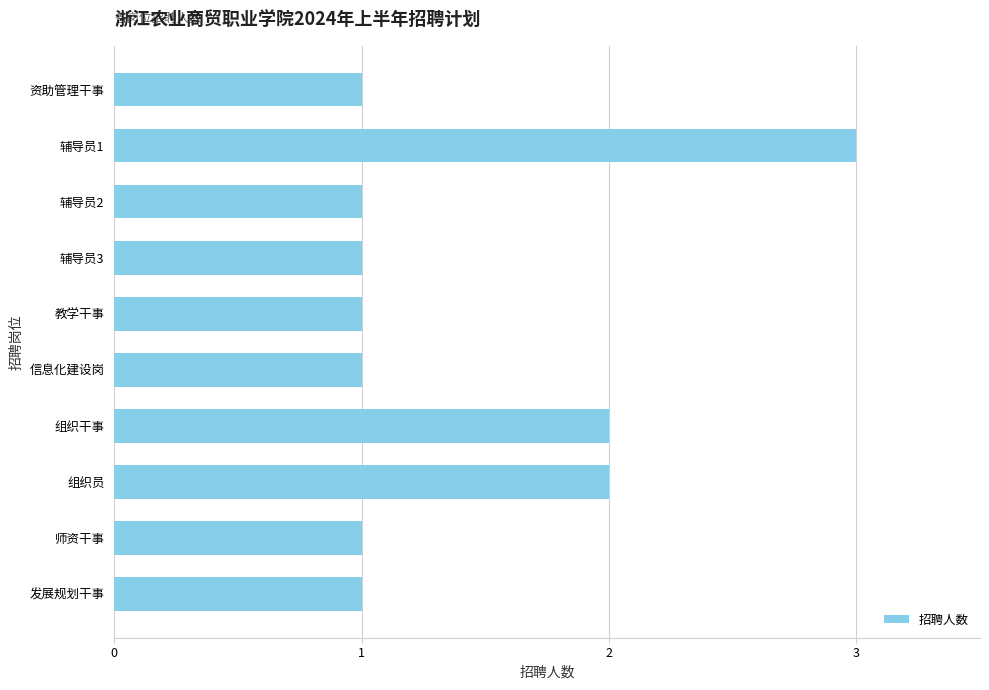

The chart shows a value of 2 at 发展规划干事. True or false?

False